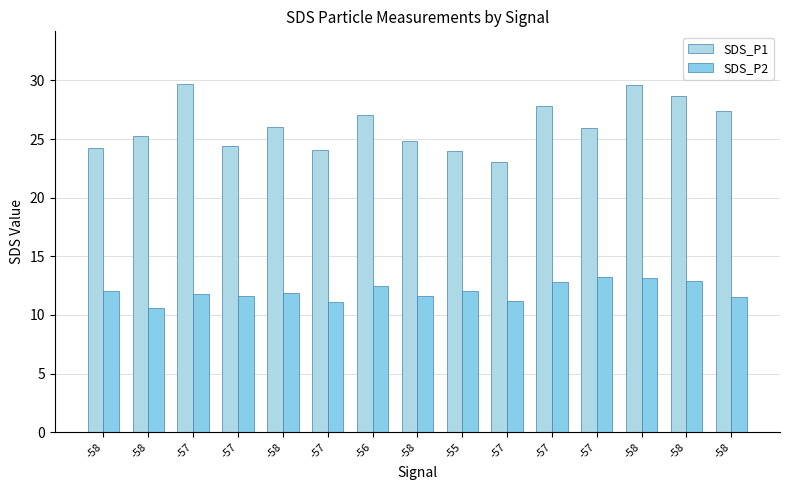

True or false: SDS_P1 has a value of 50.4 at -58.

False